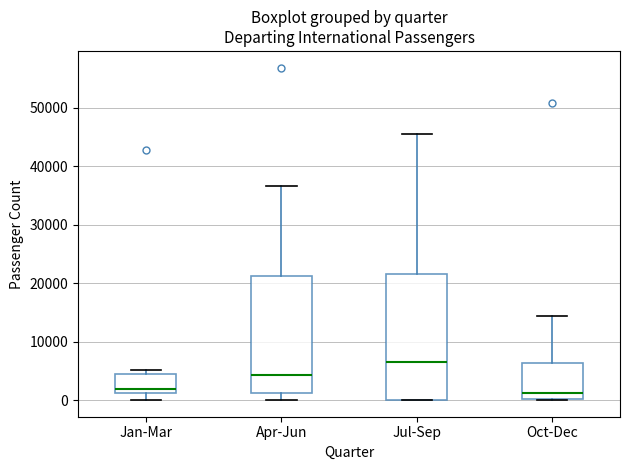

Reading left to right, read every box against the y-axis: the position of its median line, the range the box covers, and the ends of its whiskers. The values are not printed on the chart, so give them approximately, as read against the axis.

Jan-Mar: median 2000, box 1000 to 4000, whiskers 0 to 5000
Apr-Jun: median 4000, box 1000 to 21000, whiskers 0 to 37000
Jul-Sep: median 6000, box 0 to 22000, whiskers 0 to 46000
Oct-Dec: median 1000, box 0 to 6000, whiskers 0 to 14000